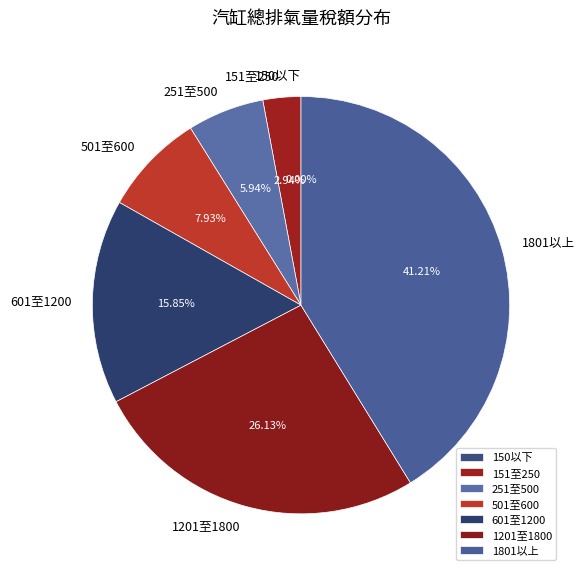

What is the change in value from 251至500 to 601至1200?

+2700